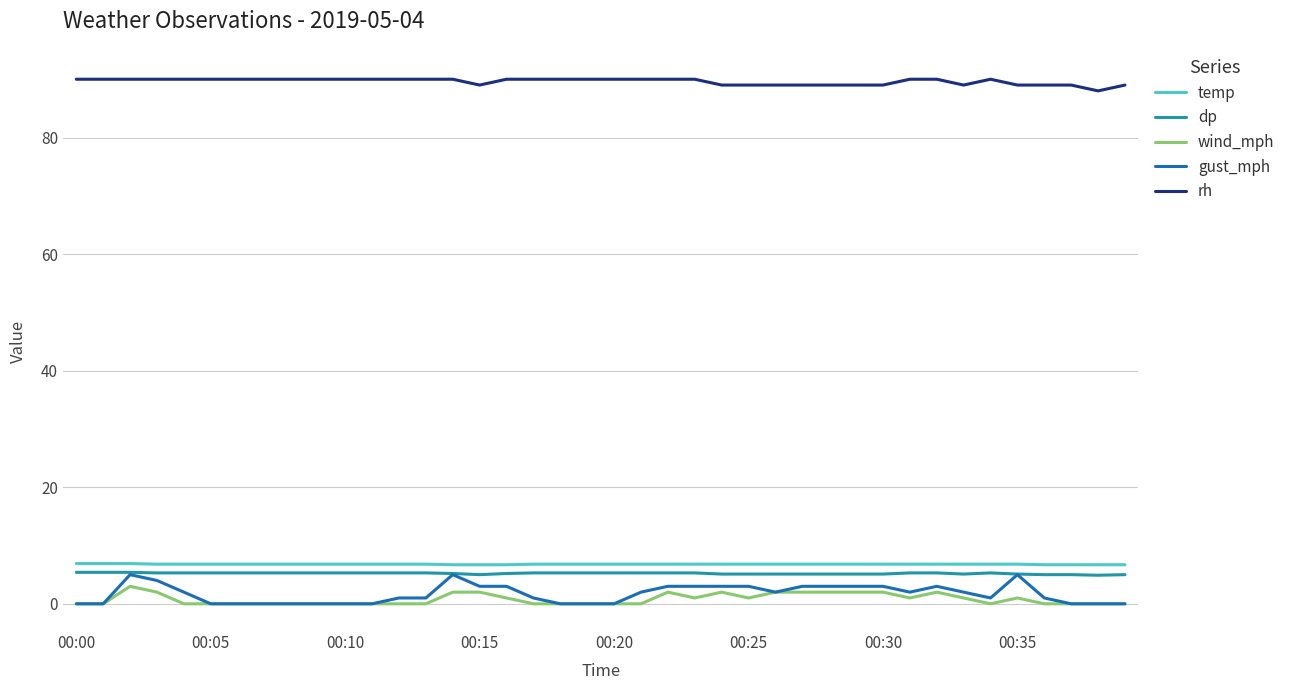

Which series has the largest range (max minus min)?

gust_mph